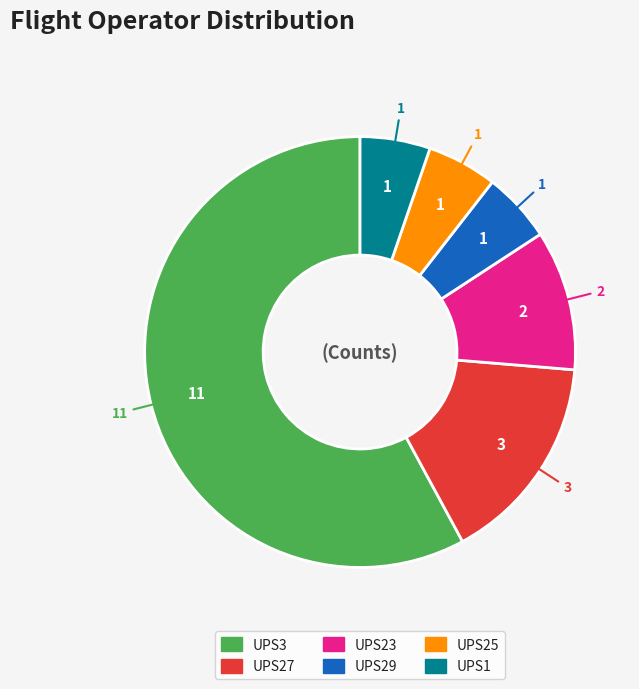

Between UPS3 and UPS23, which is larger?

UPS3